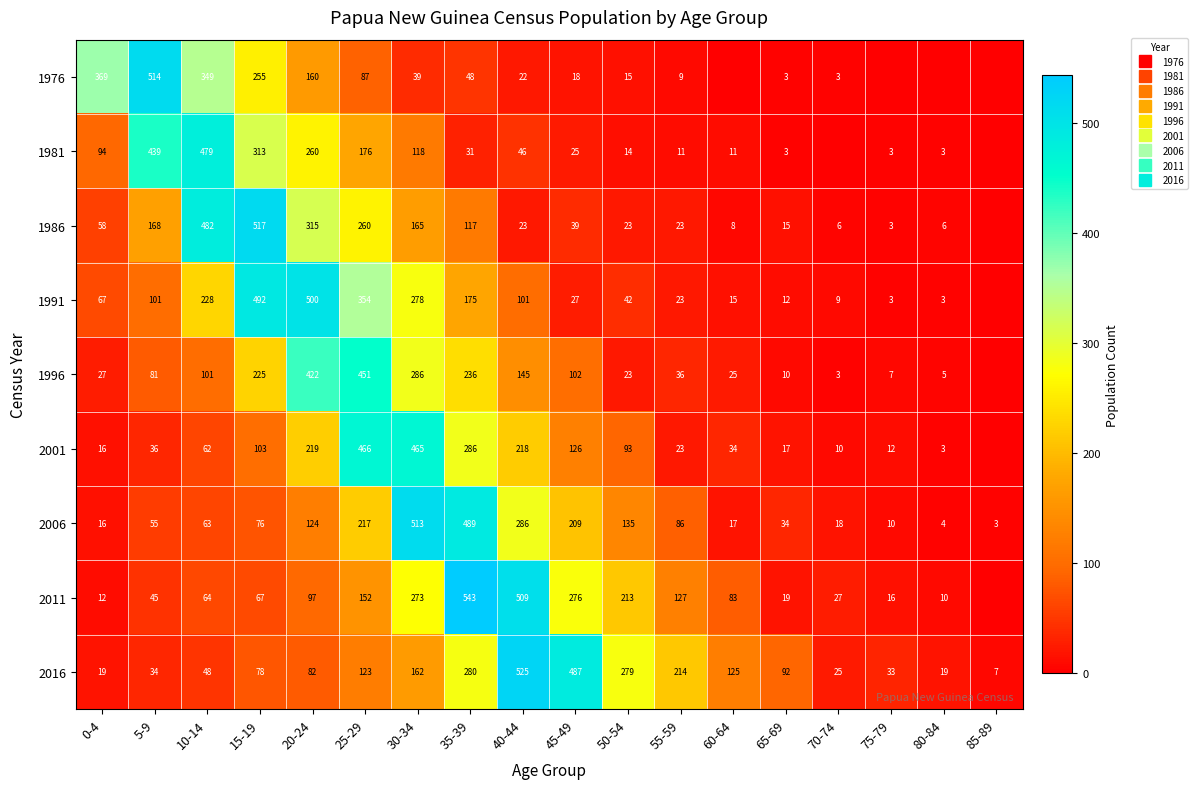

At how many categories does at least one series exceed 242?

11